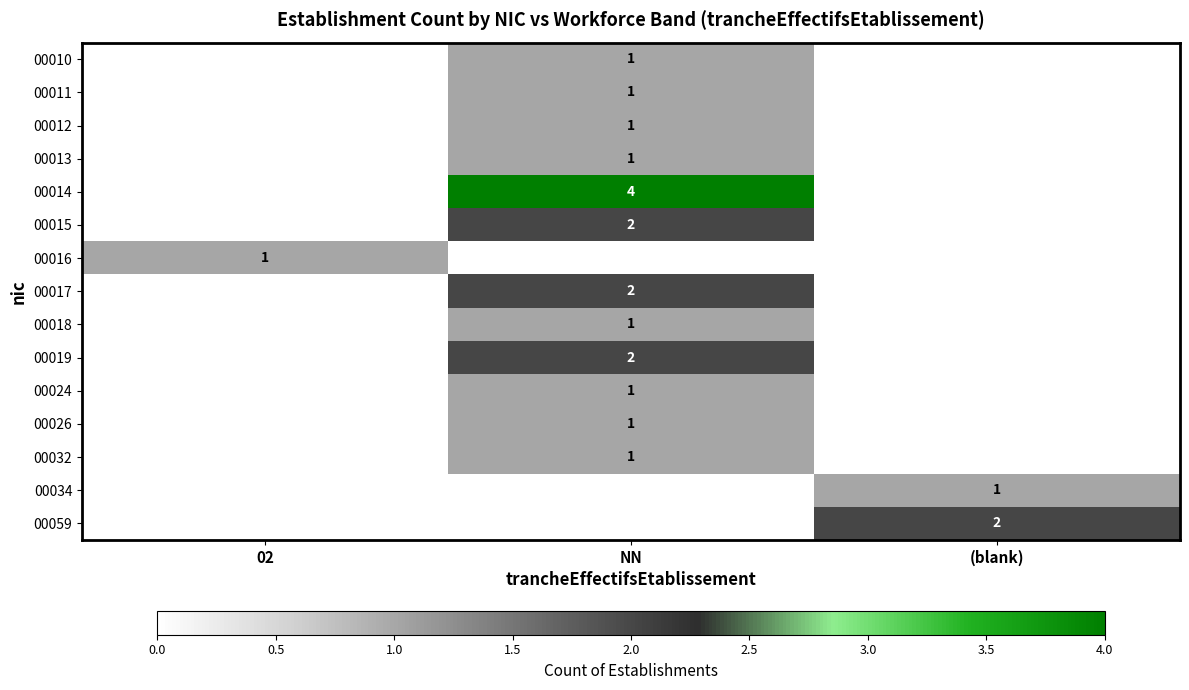

The 00024 series shows 1 at NN. True or false?

True